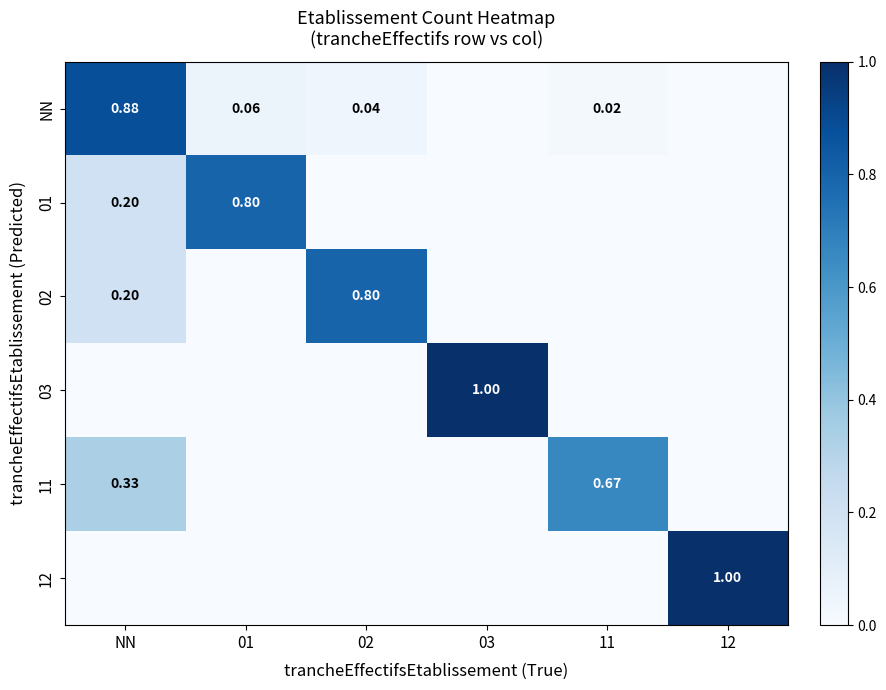

Is the value of 02 at 02 greater than the value of NN at 02?

Yes